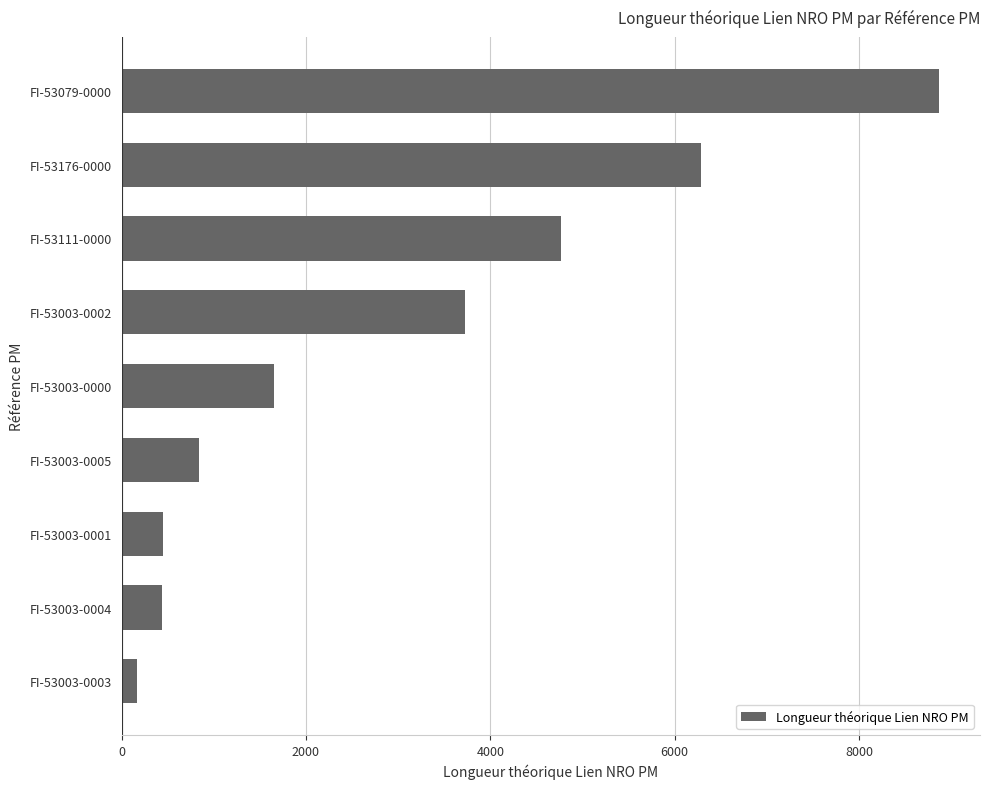

Does the chart contain stacked bars?

No